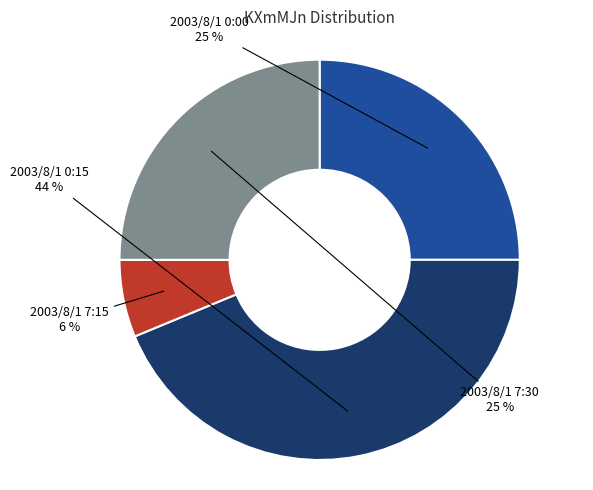

To the nearest percent, what percentage of the pie is 2003/8/1 0:00?

25%